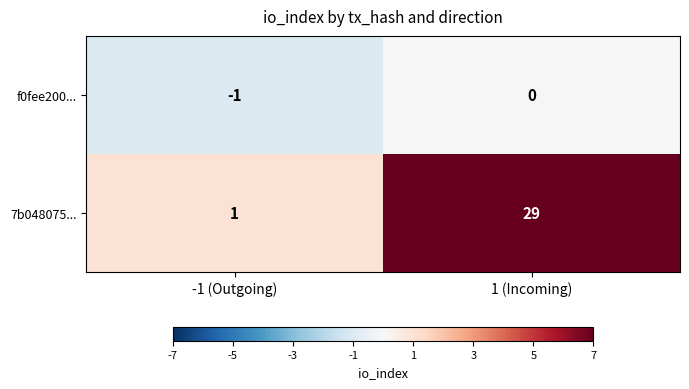

Between -1 (Outgoing) and 1 (Incoming), which series saw the biggest shift?

7b048075...